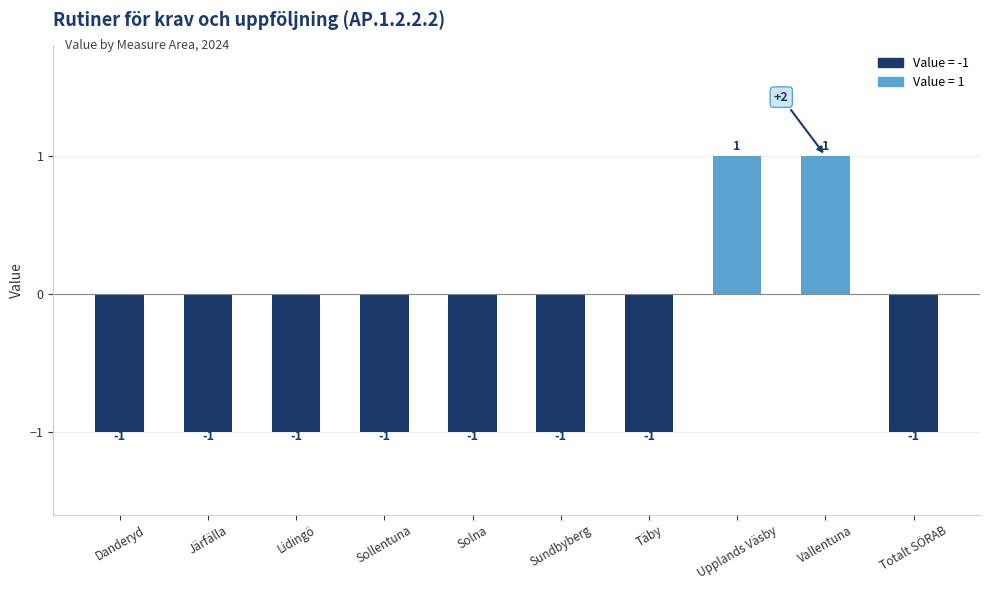

The value at Vallentuna is 2. True or false?

False